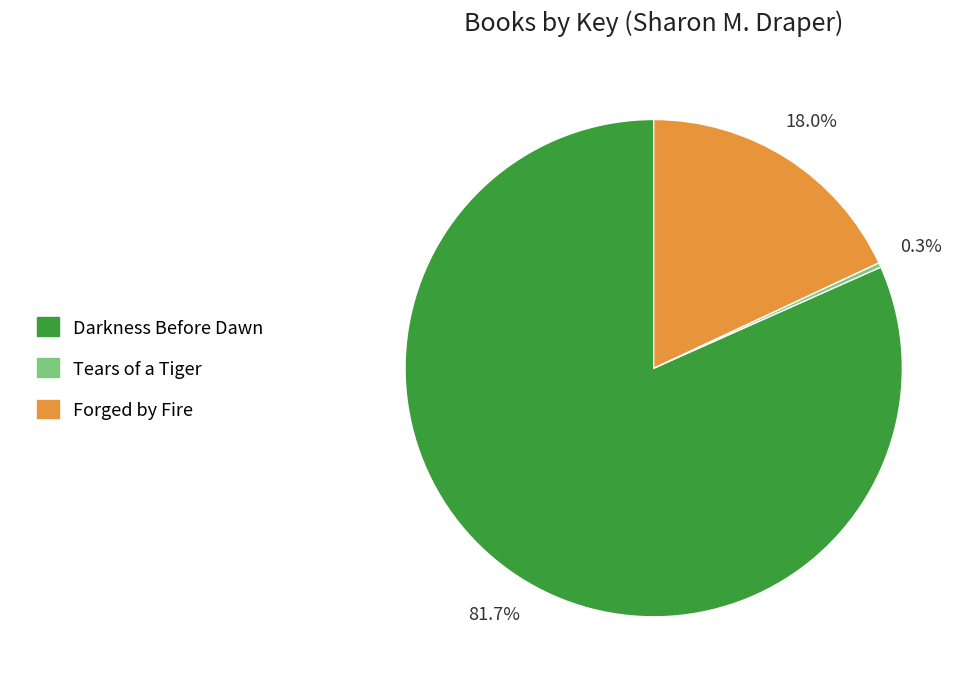

What percentage is the Darkness Before Dawn slice, to the nearest percent?

82%